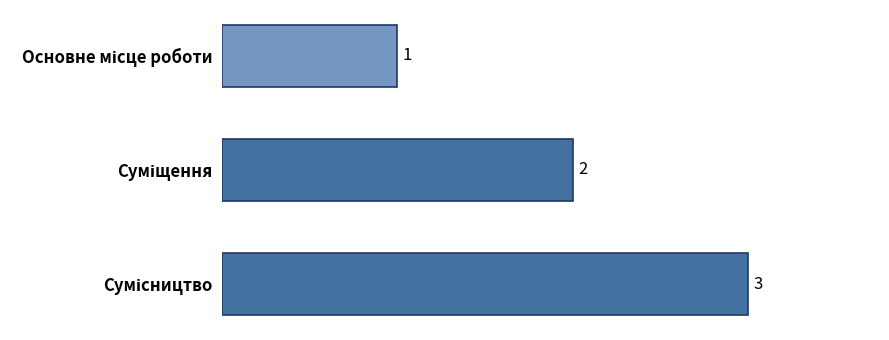

How many data points are less than 2?

1